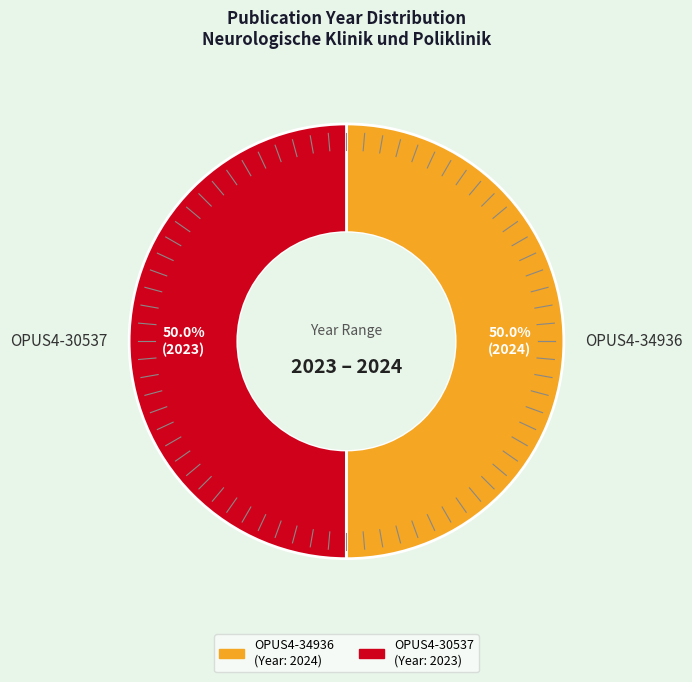

Approximately how many times larger is the value at OPUS4-34936 compared to OPUS4-30537?

1.0